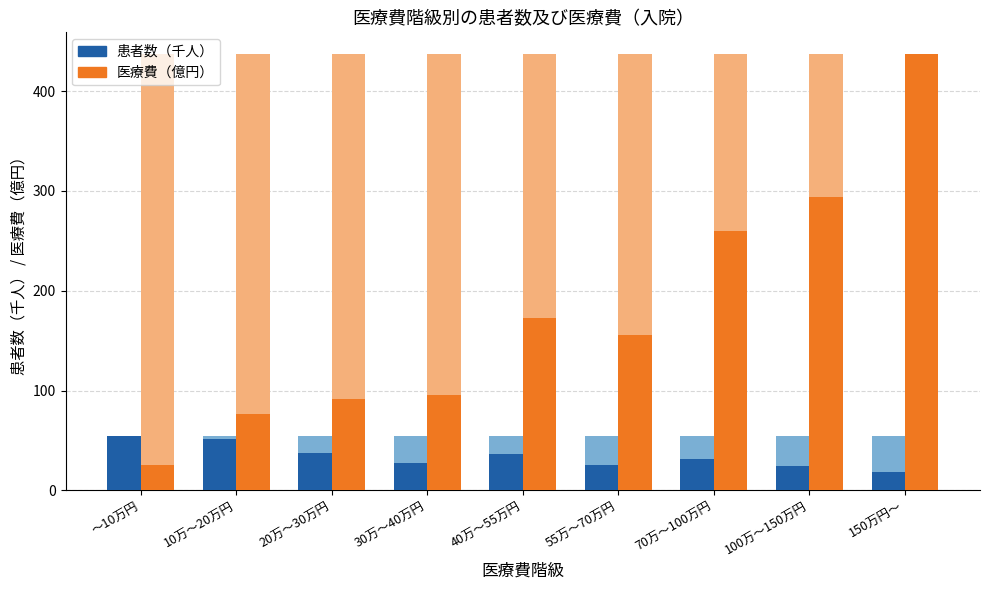

Reading left to right, list all the values displayed in this chart.

患者数（千人）: ～10万円=54.9	10万～20万円=51.3	20万～30万円=37.0	30万～40万円=27.3	40万～55万円=36.8	55万～70万円=25.0	70万～100万円=31.1	100万～150万円=24.2	150万円～=18.2
医療費（億円）: ～10万円=25.5	10万～20万円=76.3	20万～30万円=91.5	30万～40万円=95.5	40万～55万円=172.6	55万～70万円=155.2	70万～100万円=260.3	100万～150万円=294.0	150万円～=436.9